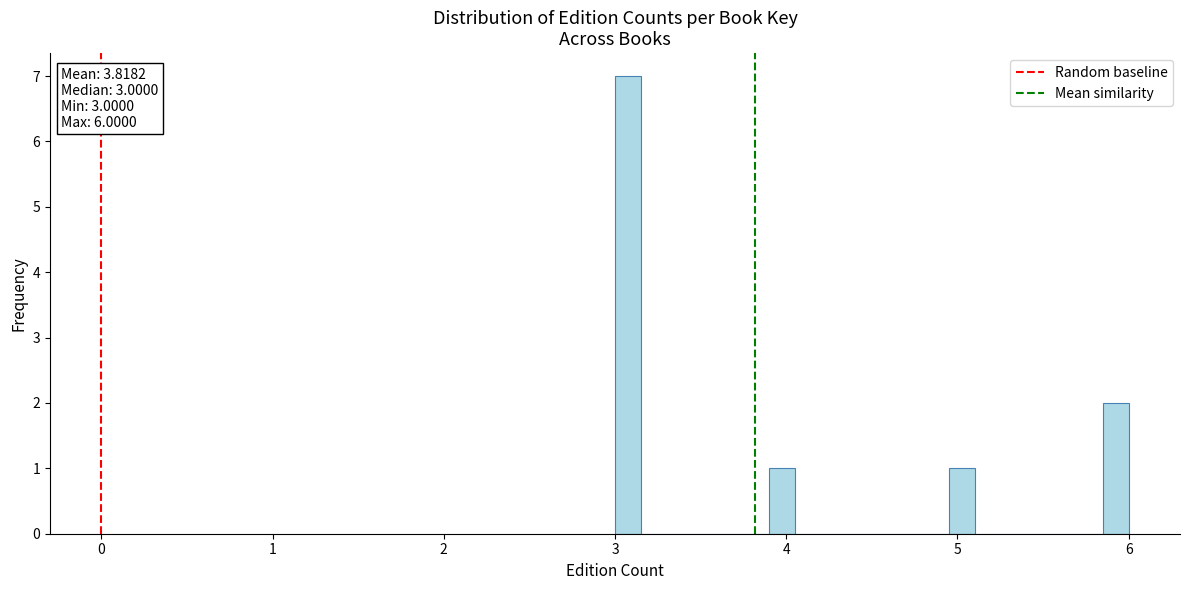

Read against the x-axis, roughly where is the centre of the tallest bar?

3.1